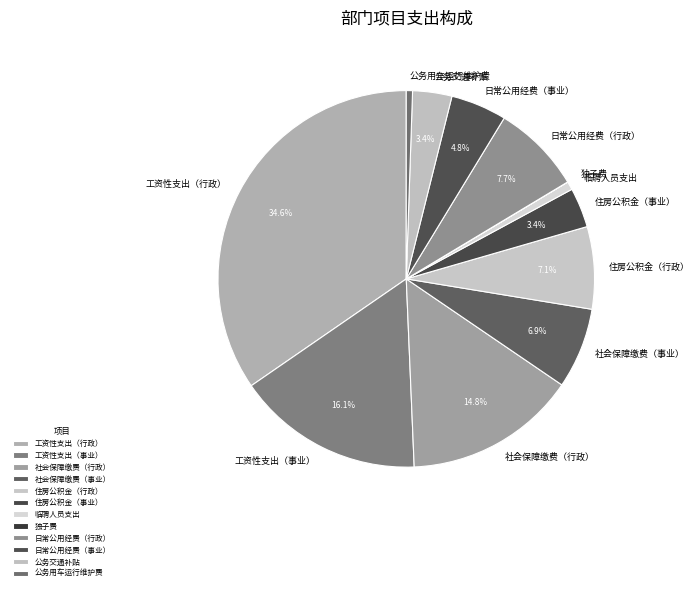

Is it true that 公务用车运行维护费 is 1% of the pie?

True